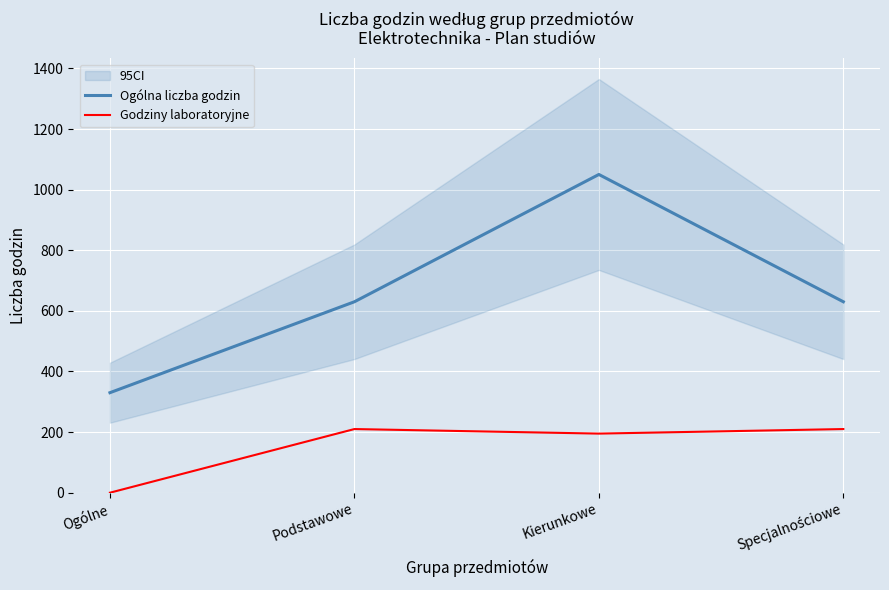

Between Kierunkowe and Podstawowe, which is larger?

Kierunkowe